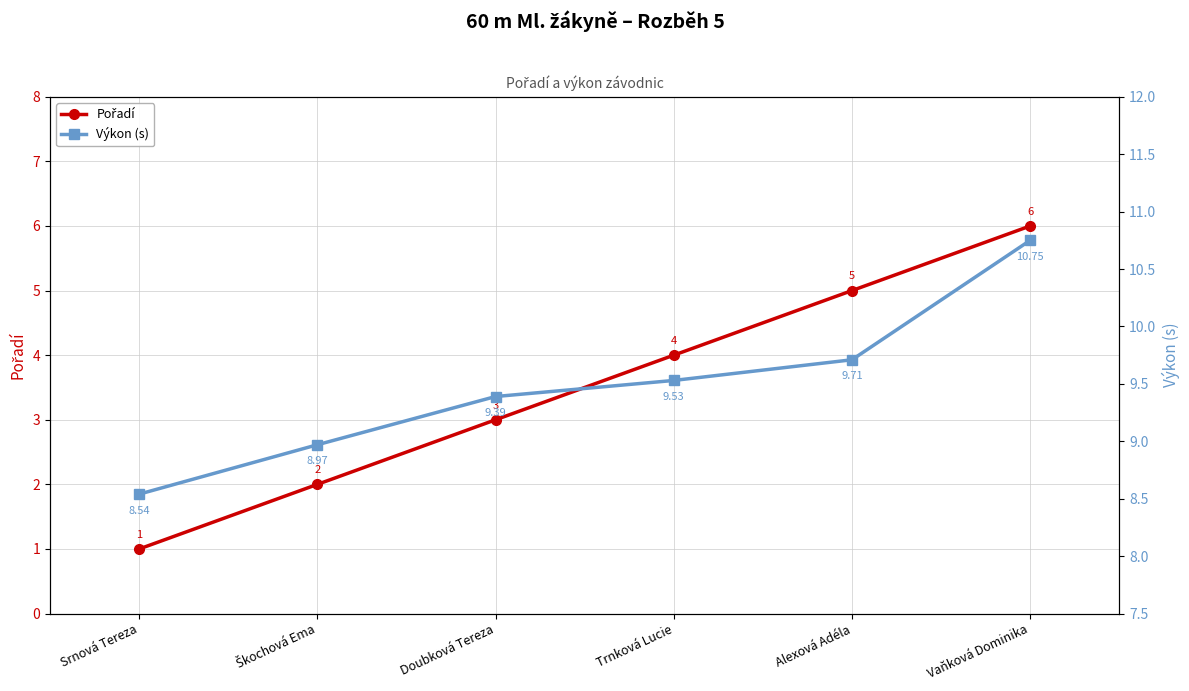

Reading left to right, extract all data points from this chart.

Pořadí: 1.0	2.0	3.0	4.0	5.0	6.0
Výkon (s): 8.5	9.0	9.4	9.5	9.7	10.8